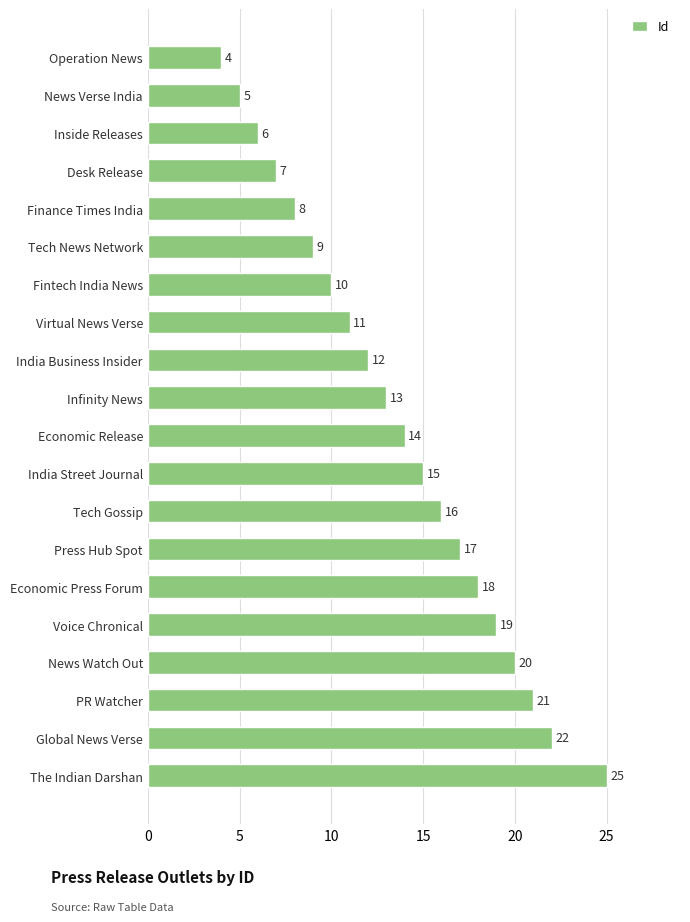

Reading top to bottom, transcribe all the data shown in this chart.

4	5	6	7	8	9	10	11	12	13	14	15	16	17	18	19	20	21	22	25